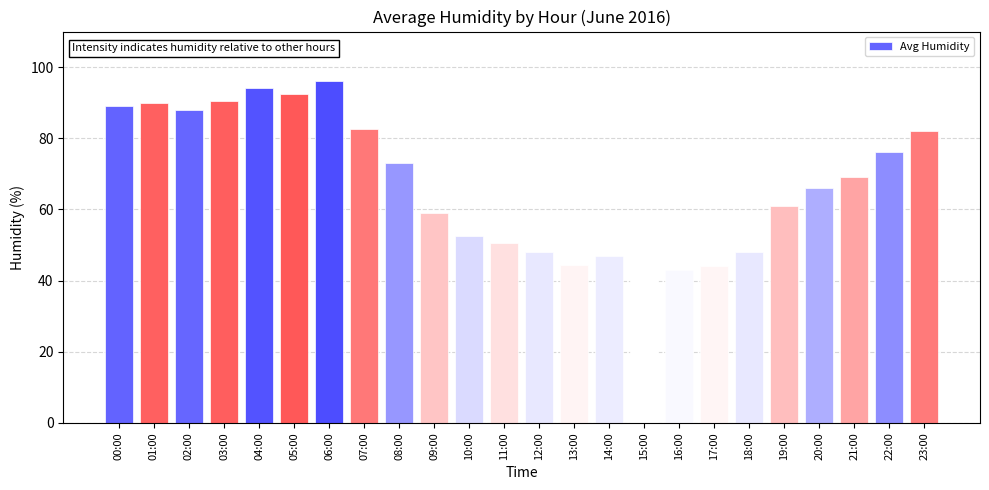

What is the average value?

67.8